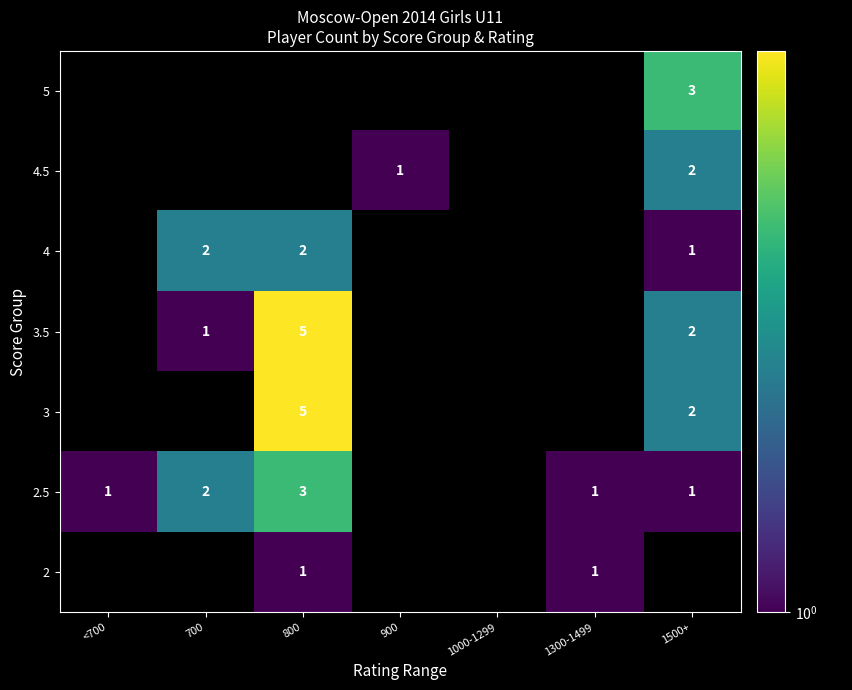

True or false: 4.5 has a value of 3 at 1500+.

False